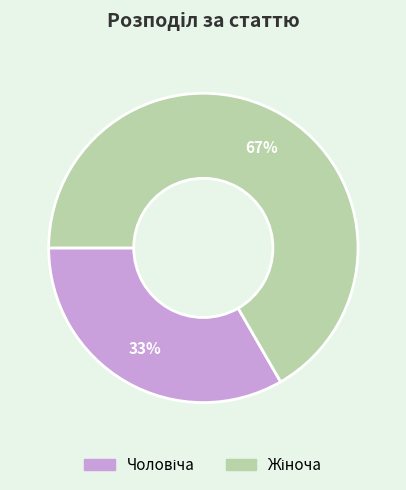

Does any single category account for the majority?

Yes